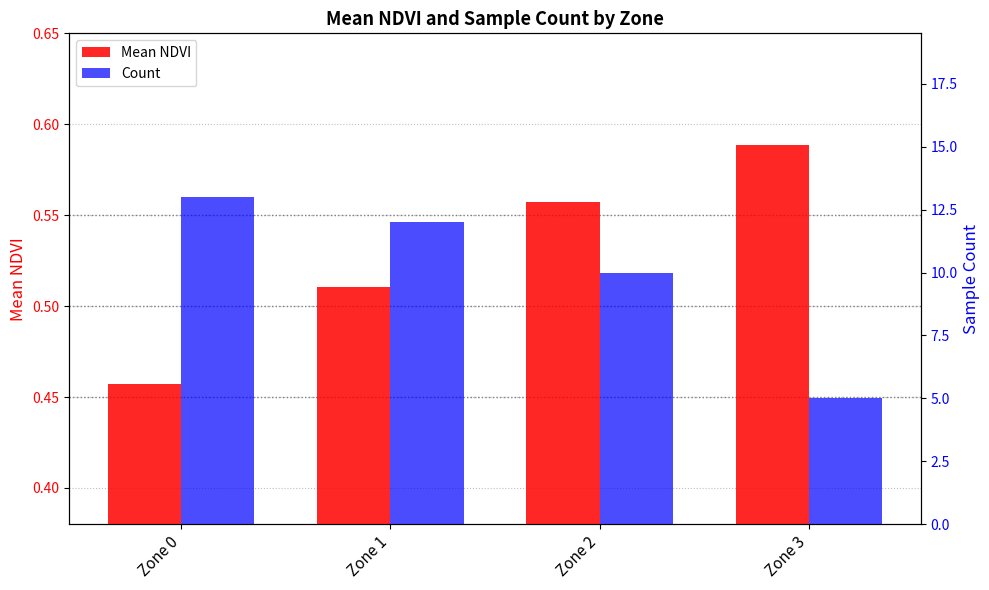

What is the value of the Mean NDVI bar at the 1st from the left?

0.5